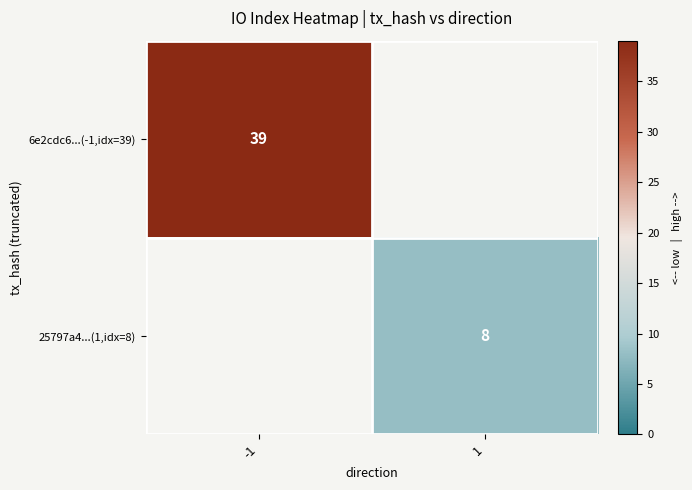

Is it true that 6e2cdc6...(-1,idx=39) equals 61 at -1?

False